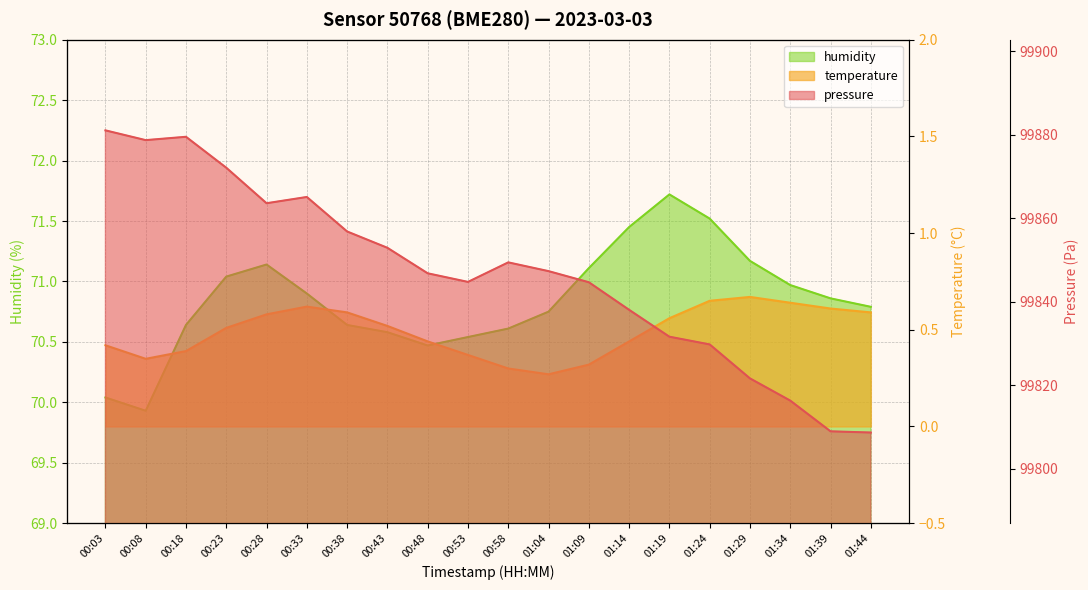

What is the greatest value displayed?

99881.1